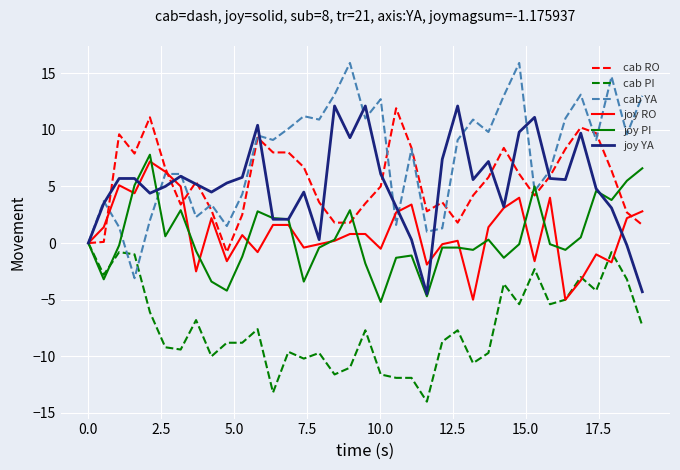

What is the maximum value for cab YA?

15.9